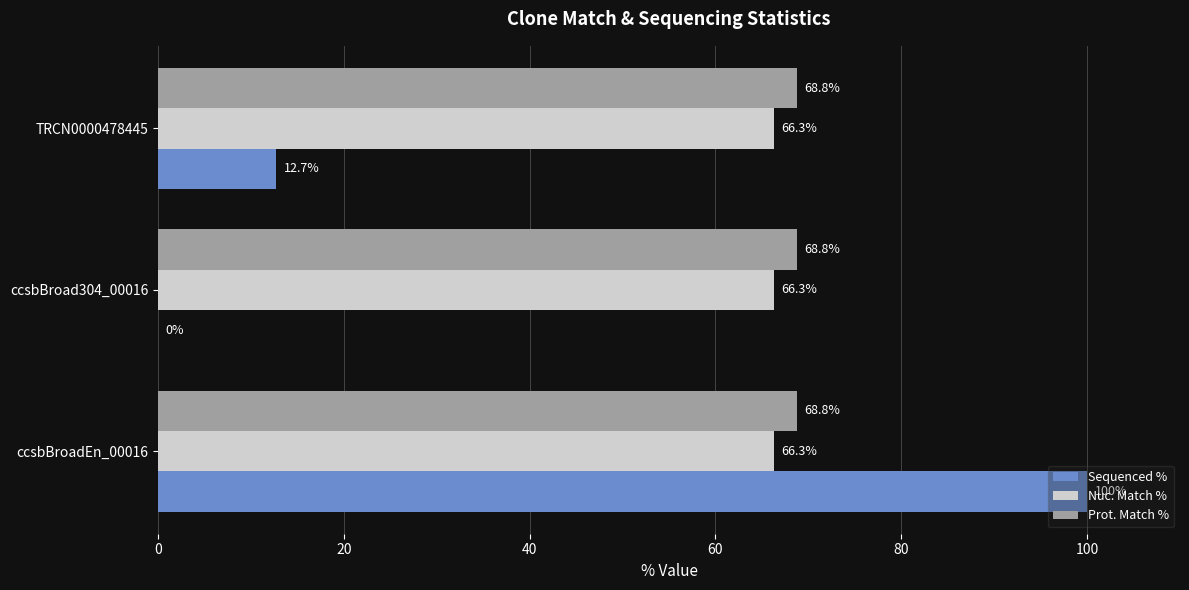

How many series are shown in this chart?

3